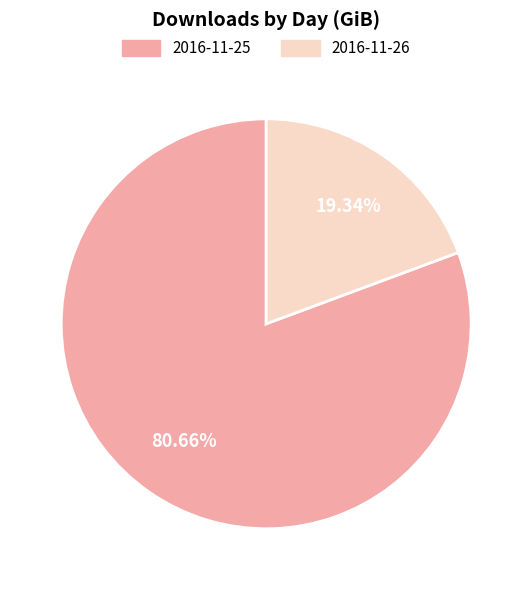

How much of the chart is everything except 2016-11-25?

19.3%